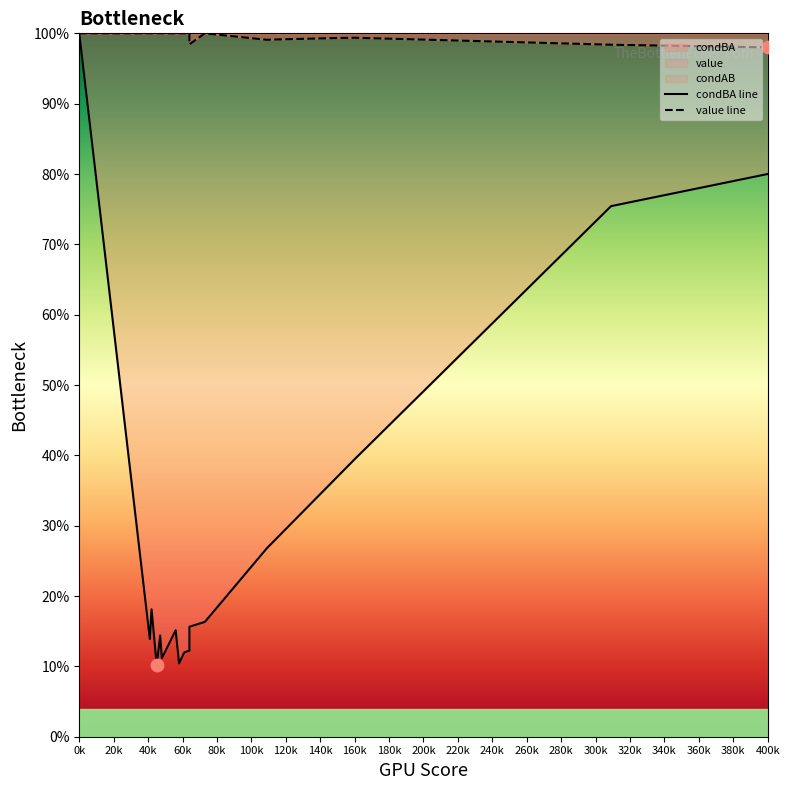

Which series contains the highest Y value?

condBA line